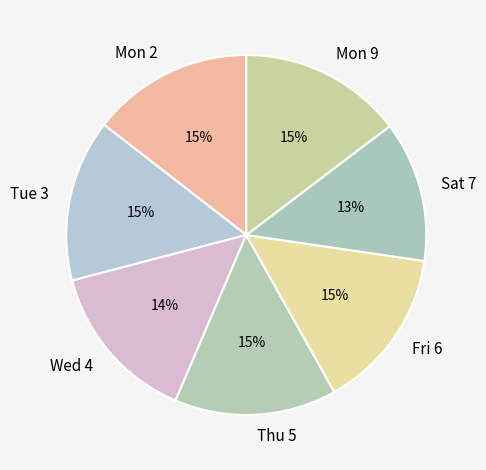

Does Mon 9 account for over 50% of the chart?

No